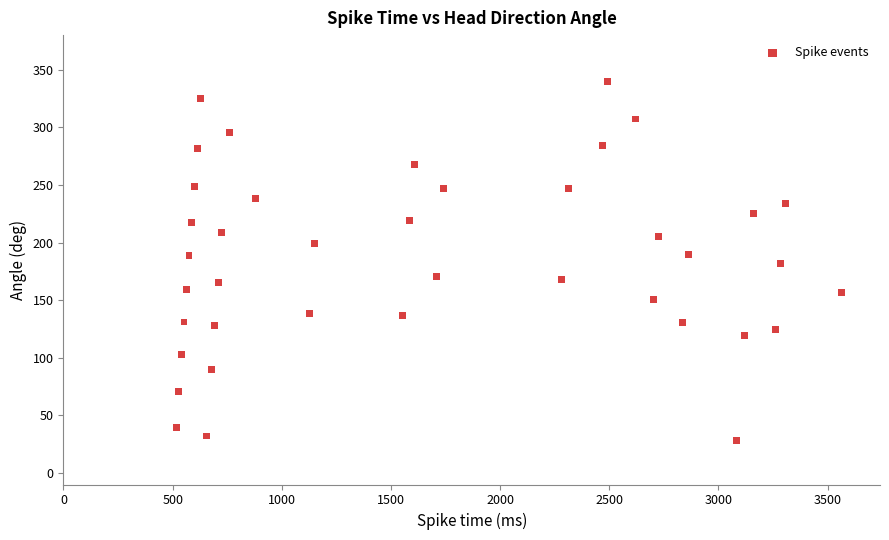

What is the range of X values (max minus min)?

3046.5